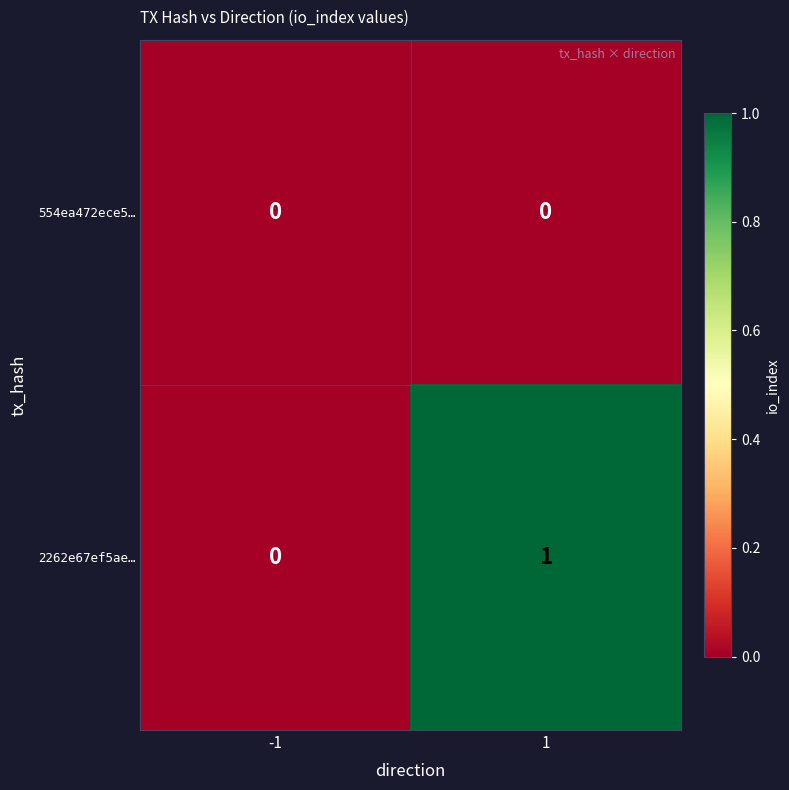

Rank the series by their maximum value, from lowest to highest.

554ea472ece5…, 2262e67ef5ae…